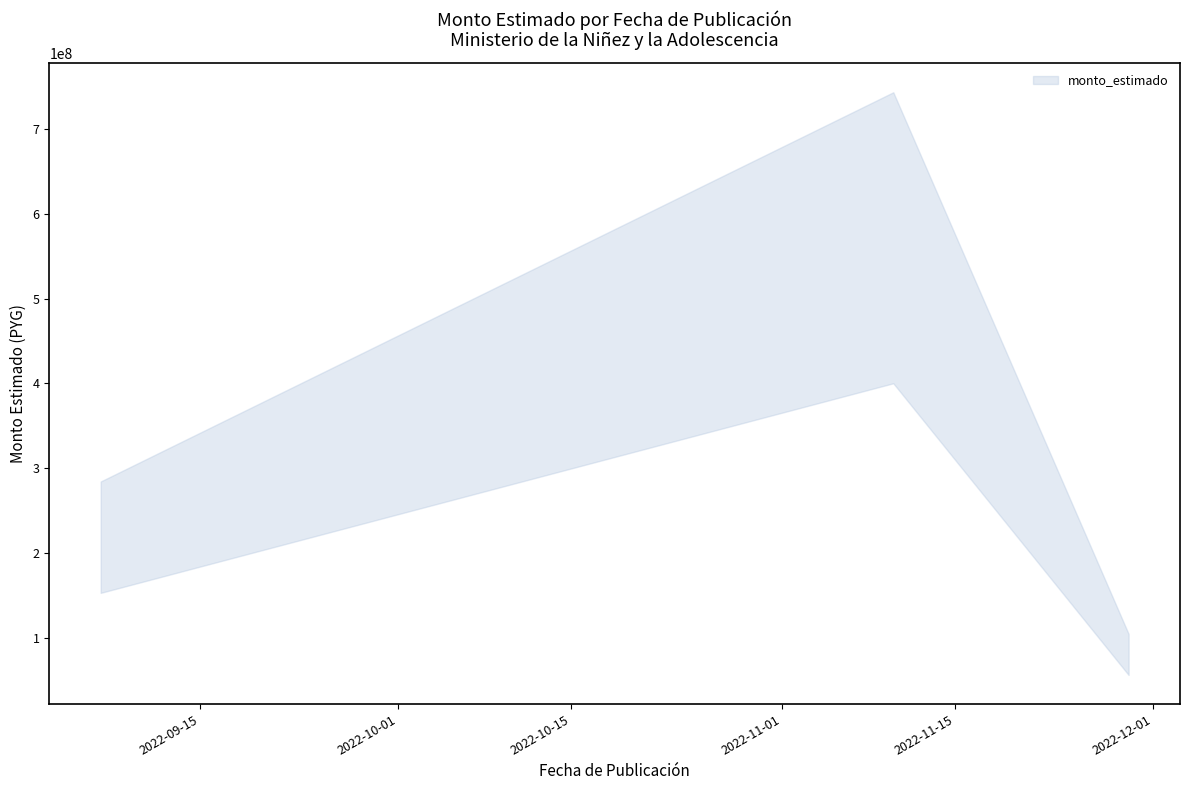

What is the change in value from 2022-09-07 to 2022-11-10?

+352944220